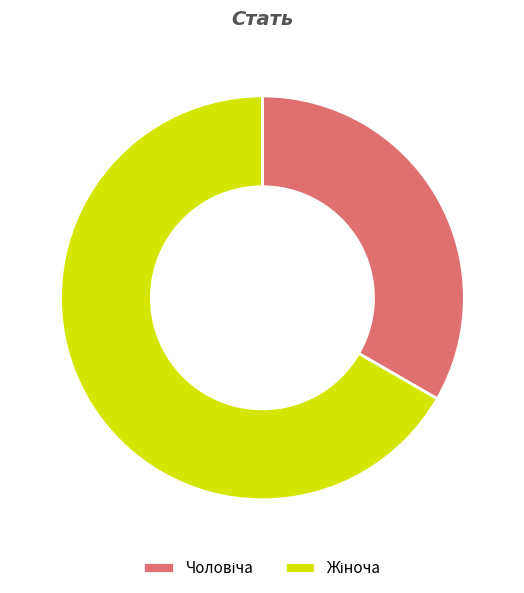

Is there a majority slice in this chart?

Yes